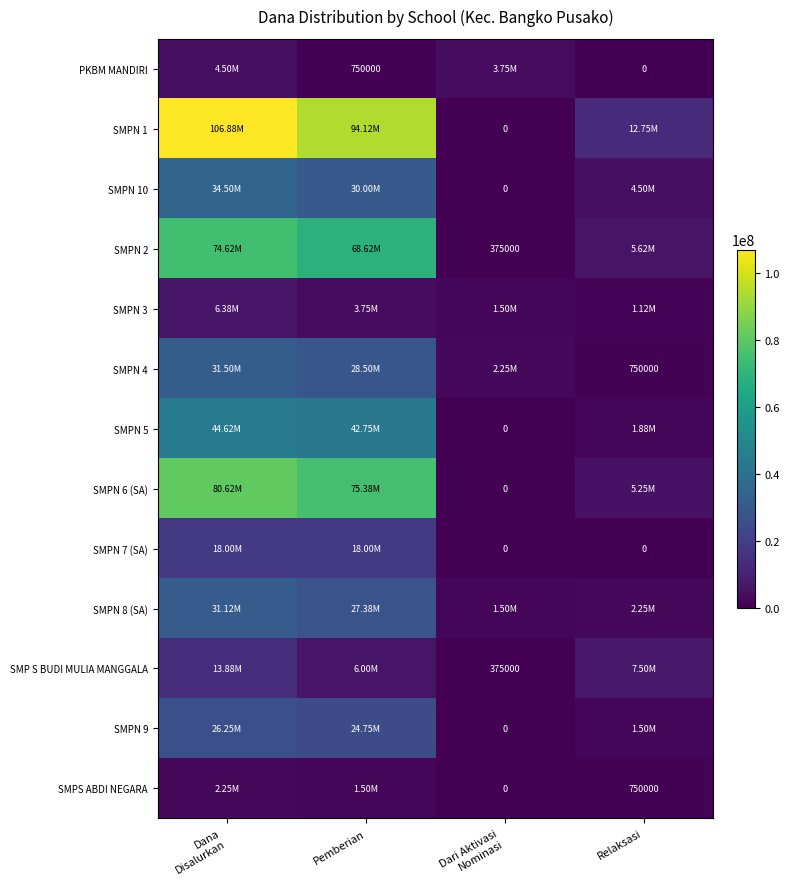

At which label does SMPN 3 reach its minimum?

Relaksasi